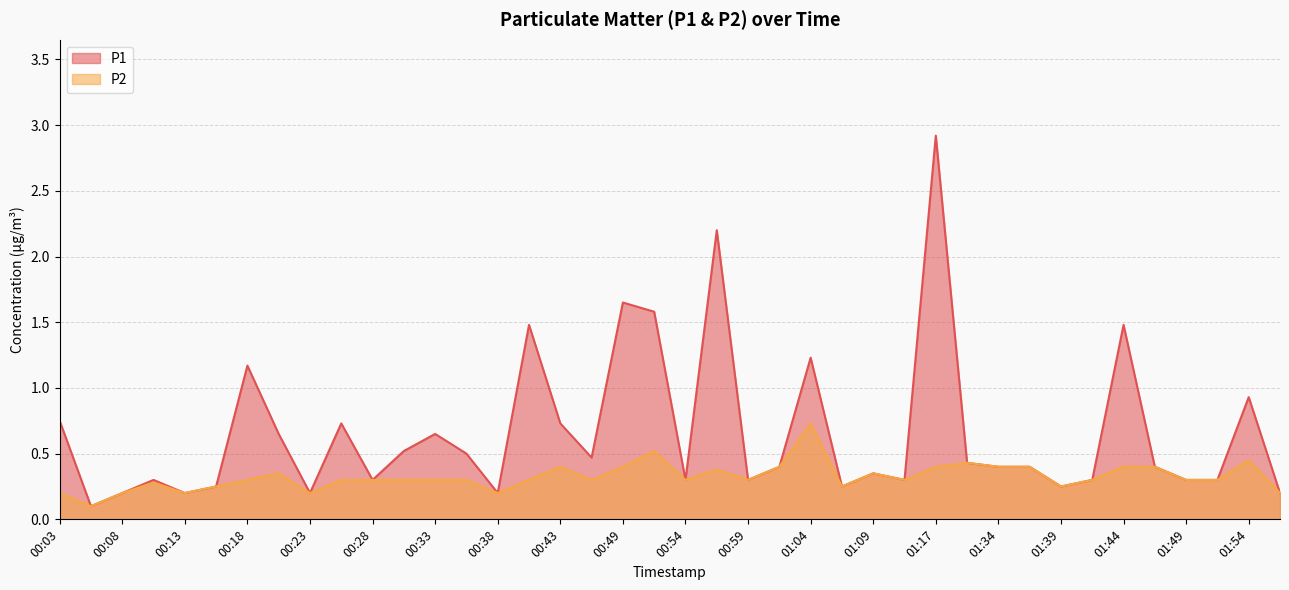

True or false: P2 and P1 cross at least once.

False